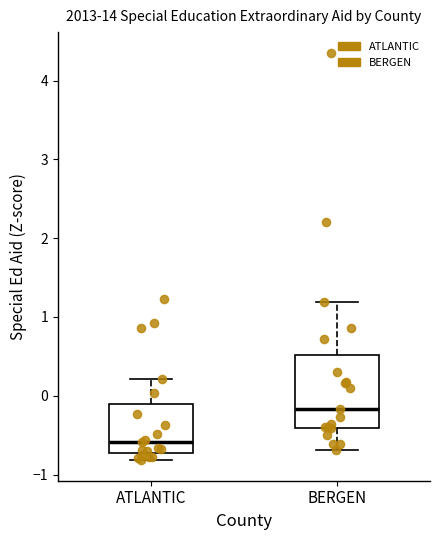

Which box is the tallest, from its lower edge to its upper edge?

BERGEN